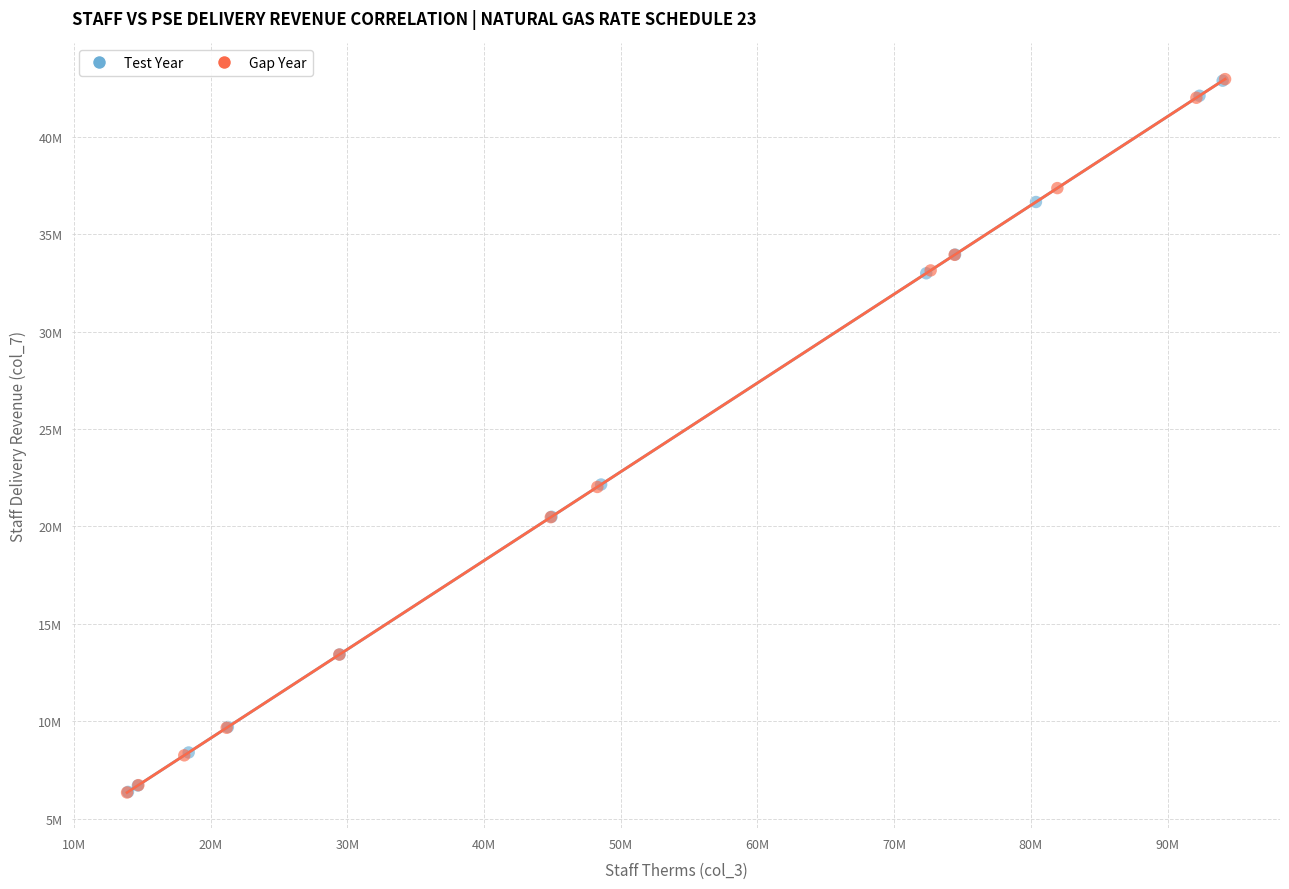

What are all the series names shown in the legend?

Test Year, Gap Year